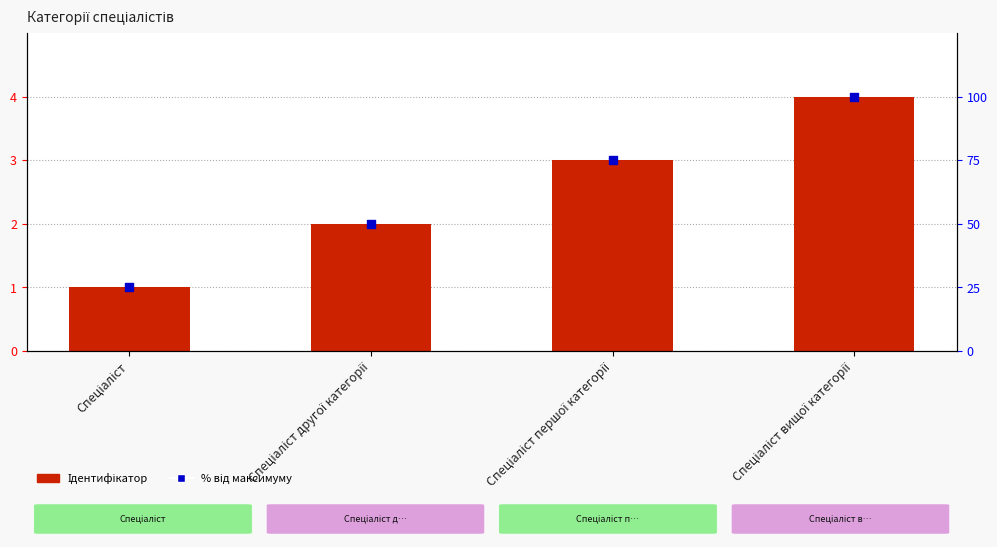

What is the total value across all series at Спеціаліст першої категорії?

78